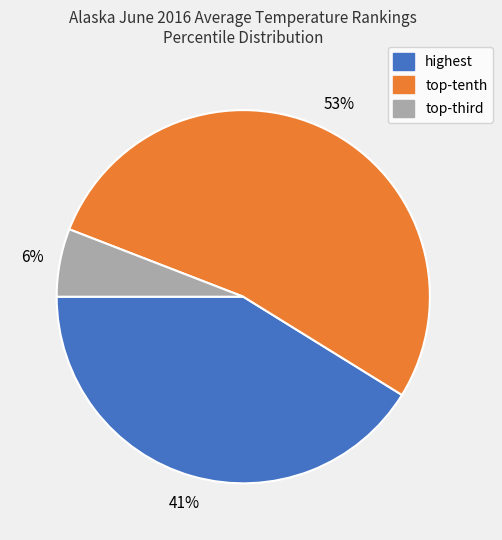

Which slice is the largest?

top-tenth